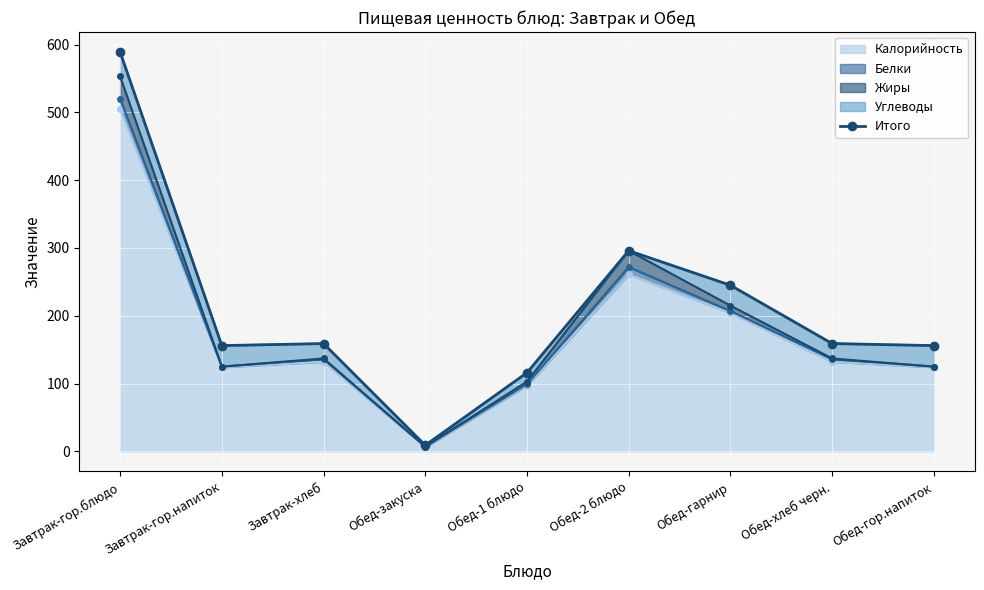

The value at Обед-гор.напиток is 241. True or false?

False